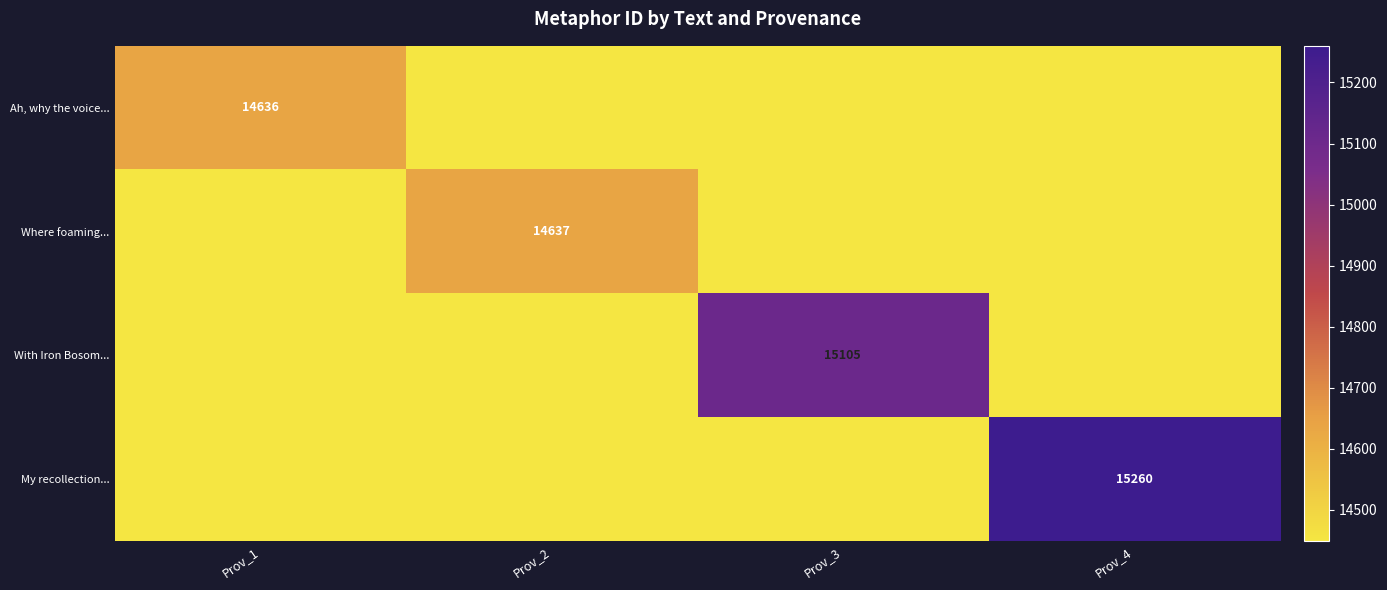

True or false: Where foaming... has a value of 9571.0 at Prov_2.

False